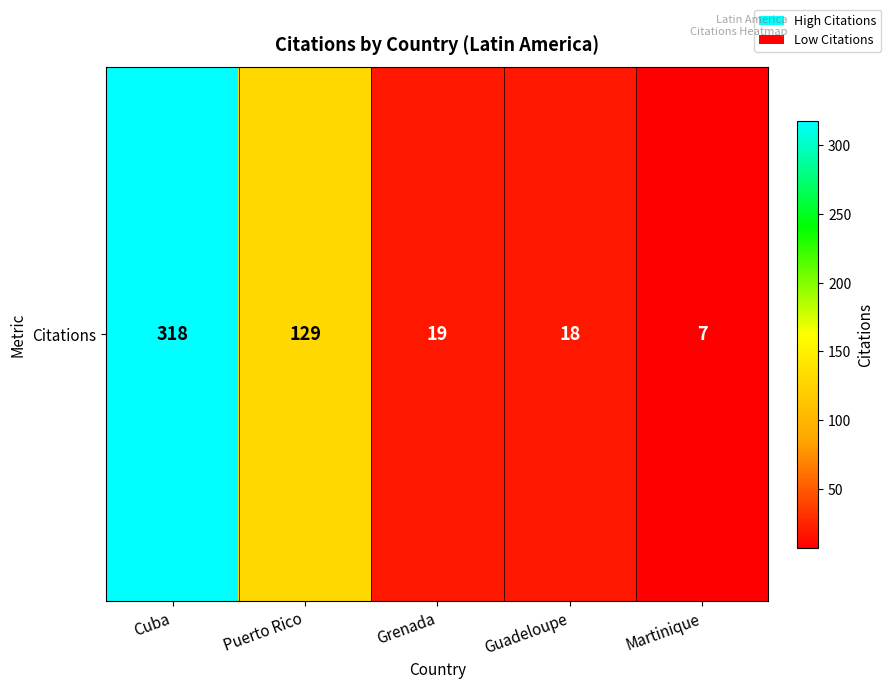

True or false: the data shows 59 at Puerto Rico.

False